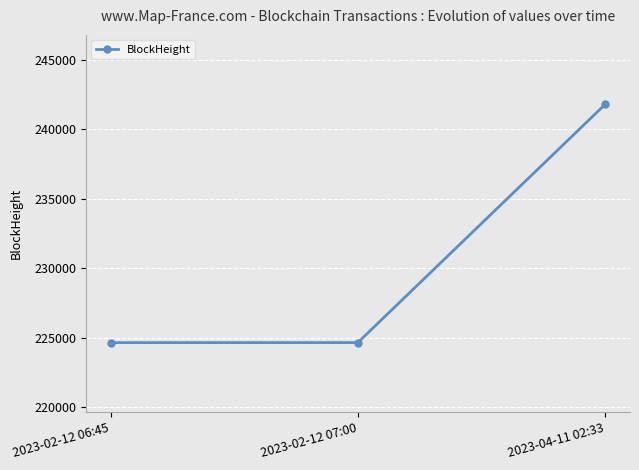

What is the change in value from 2023-02-12 06:45 to 2023-04-11 02:33?

+17141